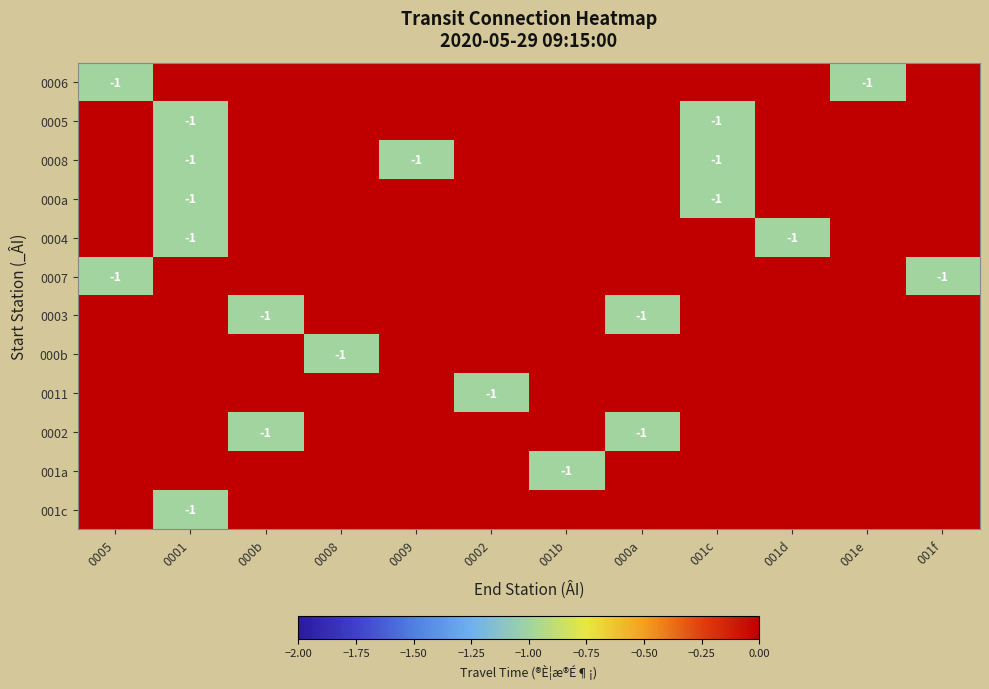

The 001c series shows 1 at 001e. True or false?

False